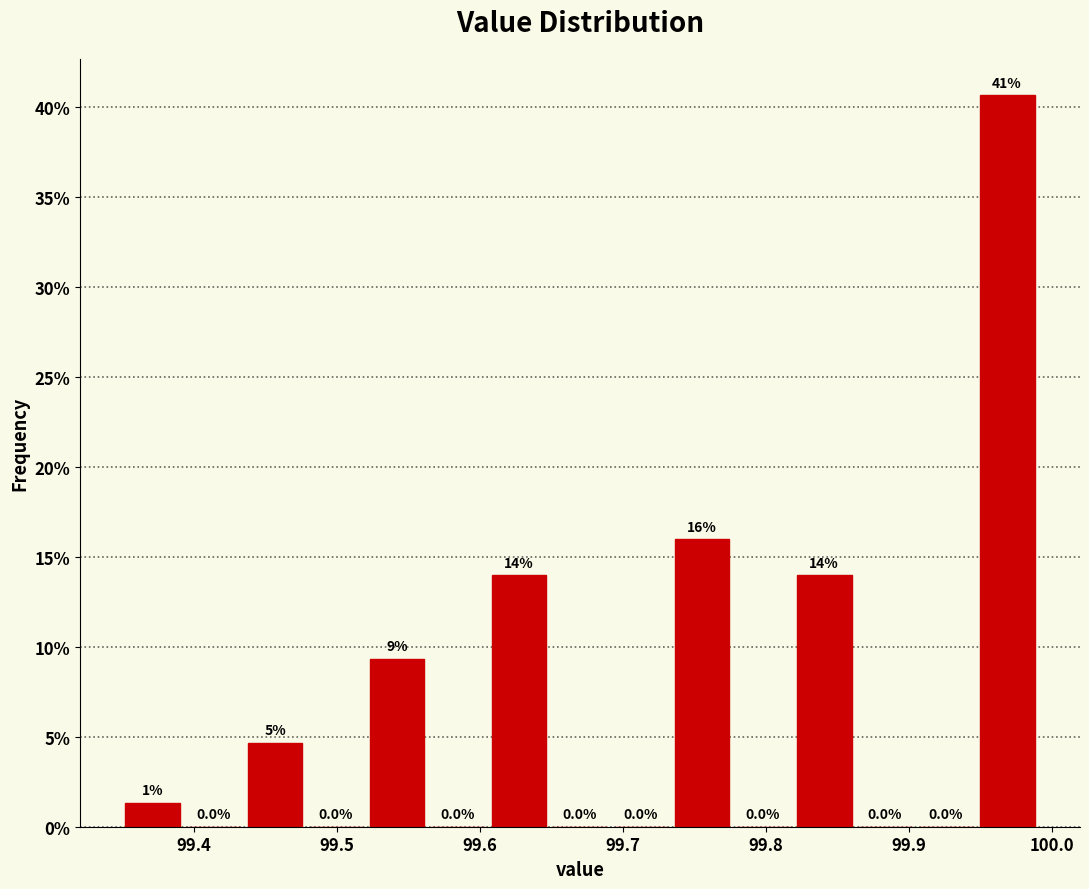

Which range on the x-axis has the tallest bar?

99.95 to 99.99